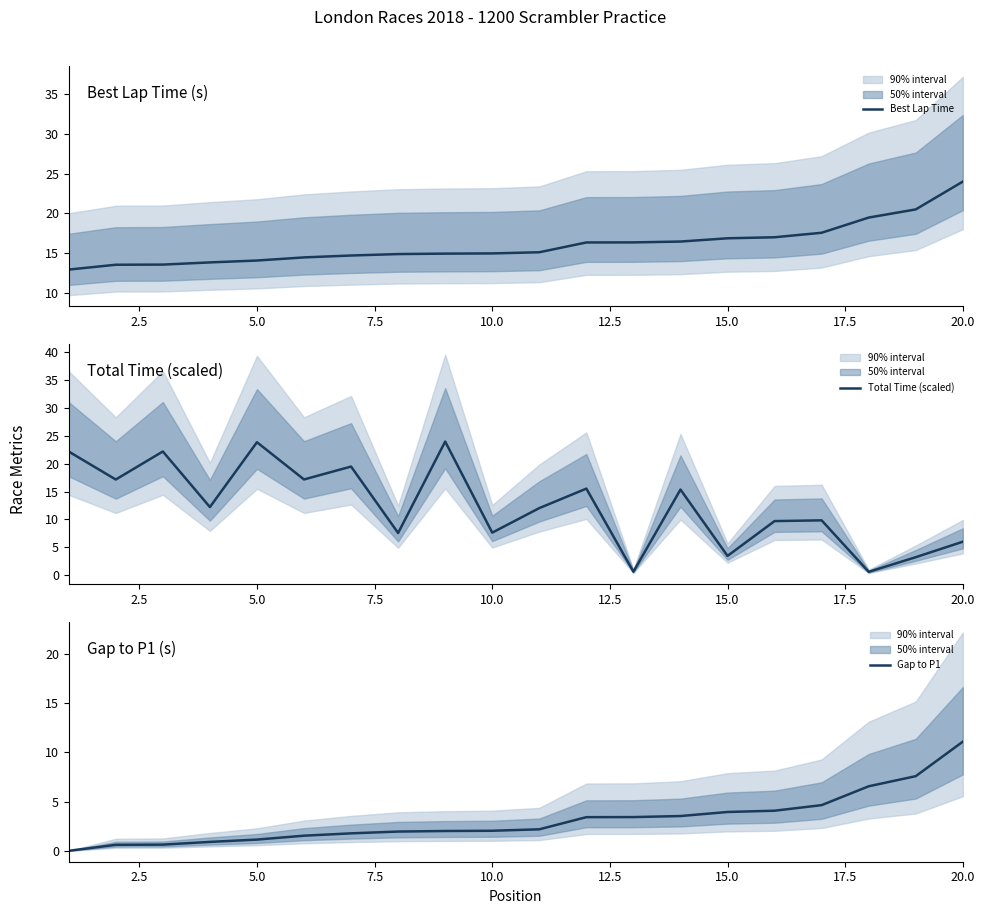

At how many categories does at least one series exceed 3?

20